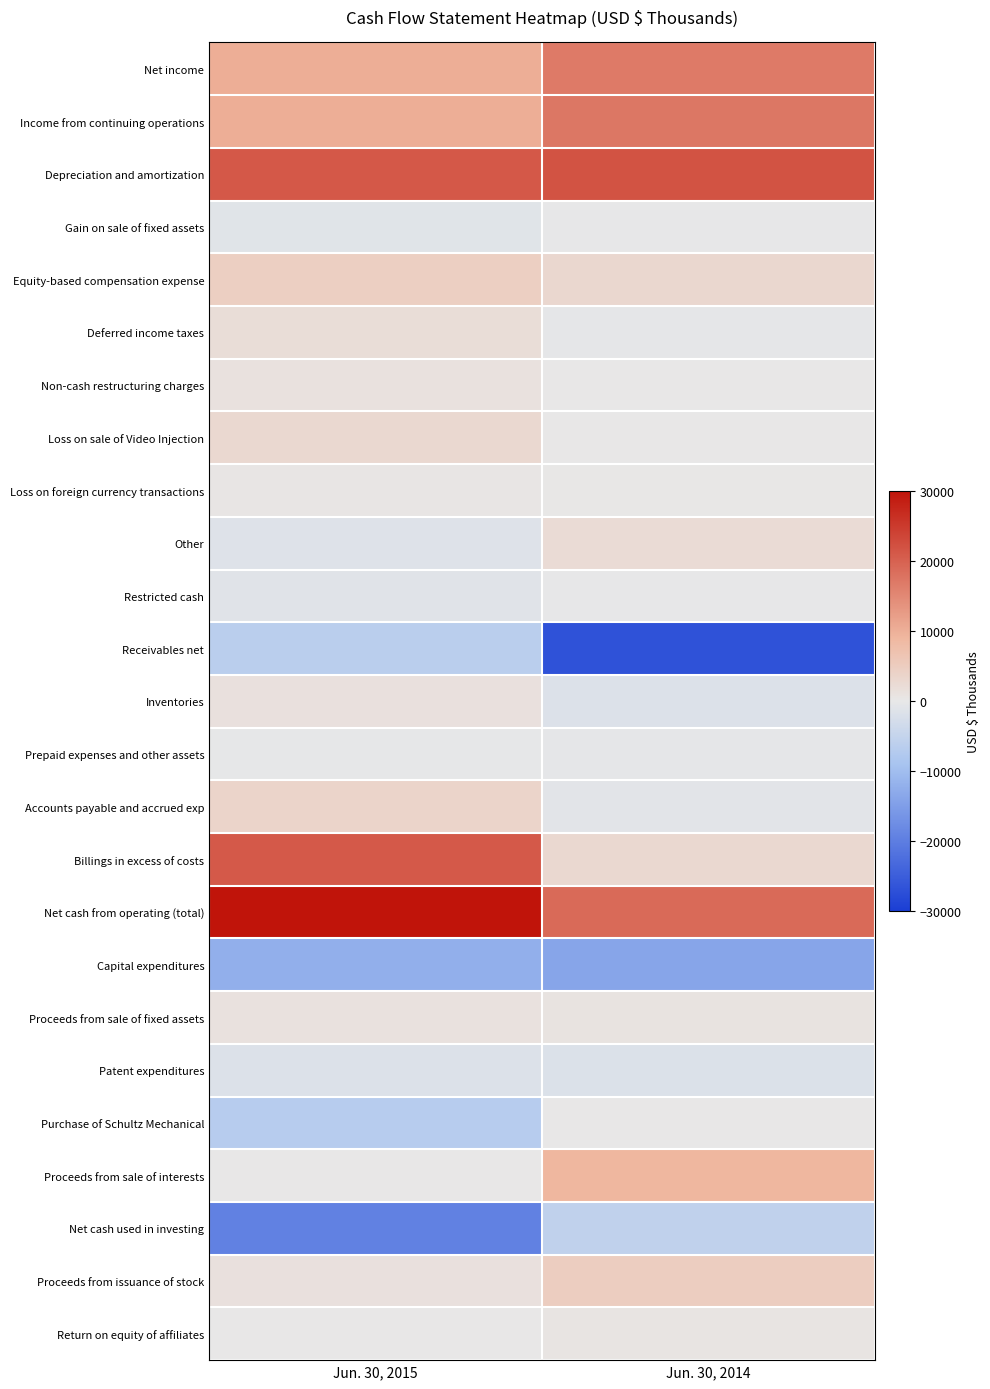

Reading right to left, transcribe all the data shown in this chart.

Net income: Jun. 30, 2014=16840	Jun. 30, 2015=10220
Income from continuing operations: Jun. 30, 2014=17336	Jun. 30, 2015=10220
Depreciation and amortization: Jun. 30, 2014=21894	Jun. 30, 2015=21097
Gain on sale of fixed assets: Jun. 30, 2014=-8	Jun. 30, 2015=-970
Equity-based compensation expense: Jun. 30, 2014=3120	Jun. 30, 2015=4582
Deferred income taxes: Jun. 30, 2014=-434	Jun. 30, 2015=2001
Non-cash restructuring charges: Jun. 30, 2014=0	Jun. 30, 2015=1212
Loss on sale of Video Injection: Jun. 30, 2014=0	Jun. 30, 2015=2864
Loss on foreign currency transactions: Jun. 30, 2014=134	Jun. 30, 2015=424
Other: Jun. 30, 2014=2243	Jun. 30, 2015=-1391
Restricted cash: Jun. 30, 2014=-92	Jun. 30, 2015=-1128
Receivables net: Jun. 30, 2014=-26771	Jun. 30, 2015=-6410
Inventories: Jun. 30, 2014=-1605	Jun. 30, 2015=1377
Prepaid expenses and other assets: Jun. 30, 2014=-345	Jun. 30, 2015=-221
Accounts payable and accrued exp: Jun. 30, 2014=-765	Jun. 30, 2015=3702
Billings in excess of costs: Jun. 30, 2014=2855	Jun. 30, 2015=21021
Net cash from operating (total): Jun. 30, 2014=18935	Jun. 30, 2015=58429
Capital expenditures: Jun. 30, 2014=-13784	Jun. 30, 2015=-12087
Proceeds from sale of fixed assets: Jun. 30, 2014=829	Jun. 30, 2015=1186
Patent expenditures: Jun. 30, 2014=-1730	Jun. 30, 2015=-1576
Purchase of Schultz Mechanical: Jun. 30, 2014=0	Jun. 30, 2015=-6878
Proceeds from sale of interests: Jun. 30, 2014=9065	Jun. 30, 2015=0
Net cash used in investing: Jun. 30, 2014=-5530	Jun. 30, 2015=-19360
Proceeds from issuance of stock: Jun. 30, 2014=5013	Jun. 30, 2015=1299
Return on equity of affiliates: Jun. 30, 2014=684	Jun. 30, 2015=0